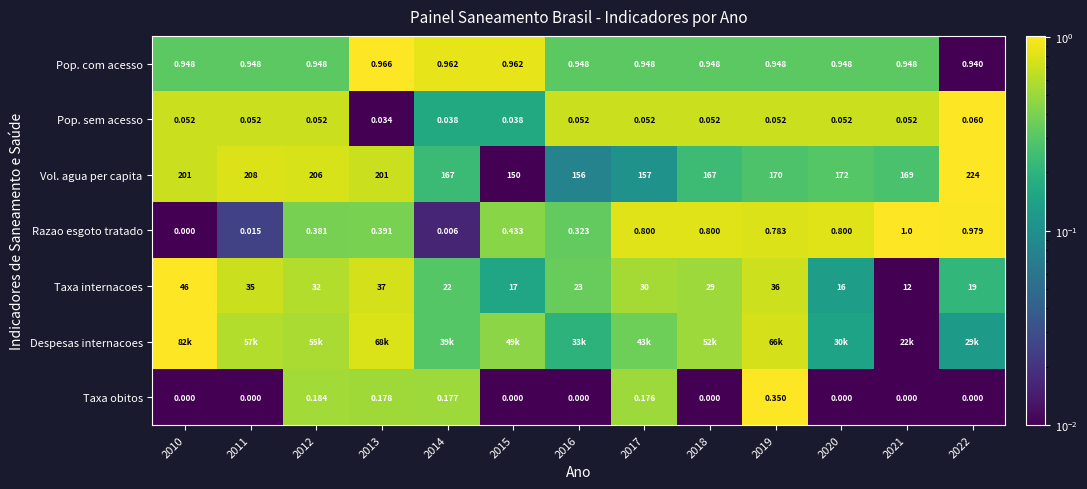

At which label is Pop. com acesso closest to 0?

2022